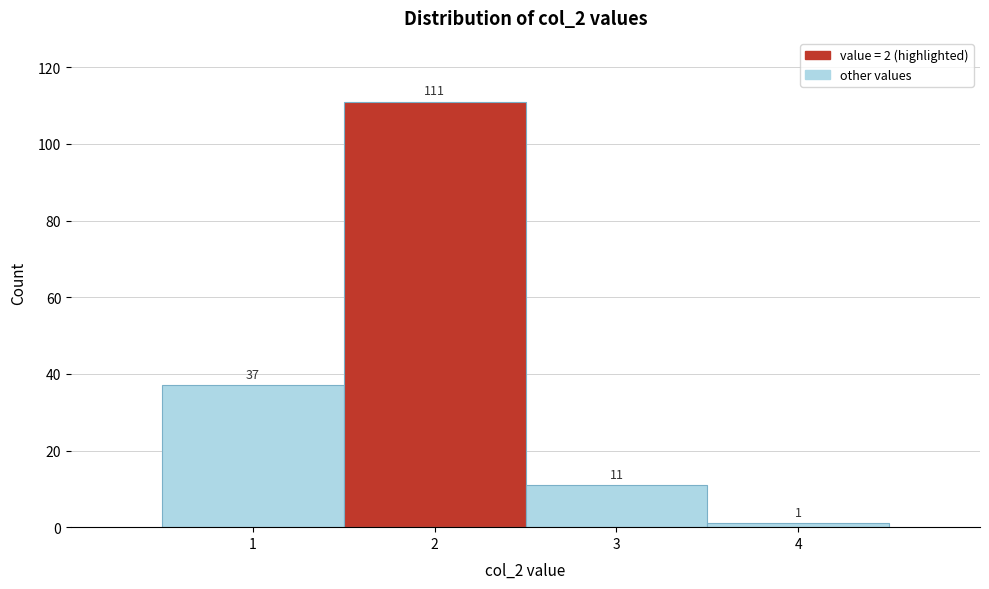

Reading left to right, list every bar in this chart as the range it spans on the x-axis followed by its height.

0.5 to 1.5: 37
1.5 to 2.5: 111
2.5 to 3.5: 11
3.5 to 4.5: 1